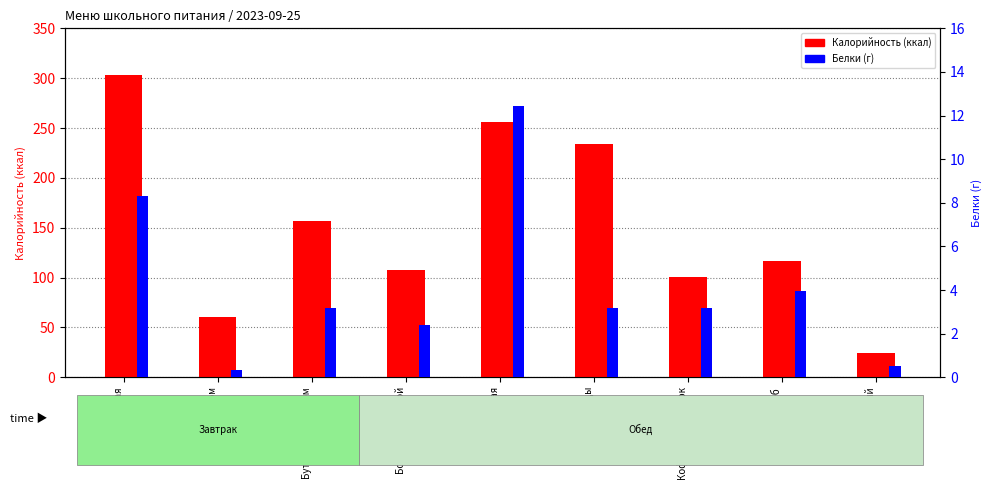

How many data points in Калорийность are above 117?

4